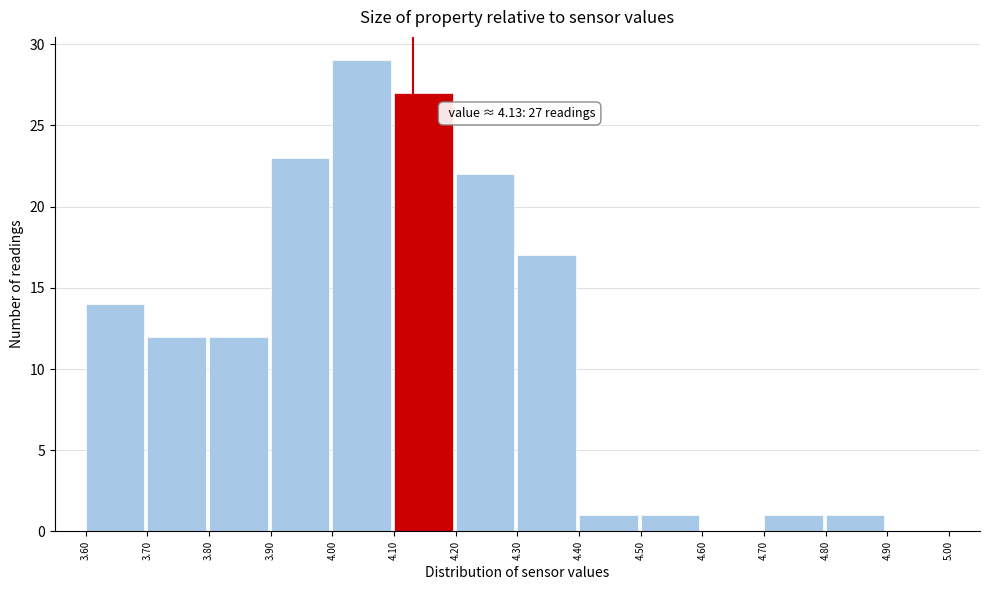

Over which range of the x-axis is the bar tallest?

4.00 to 4.10